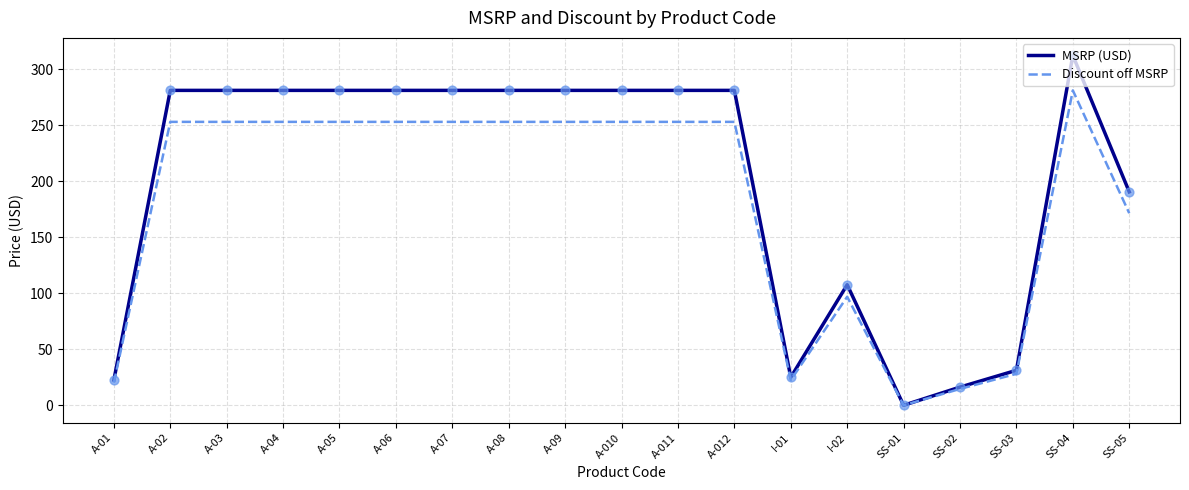

At how many categories does at least one series exceed 138?

13